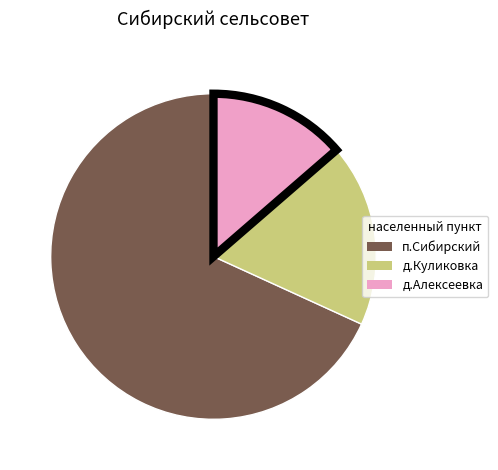

Is it true that п.Сибирский is 68% of the pie?

True